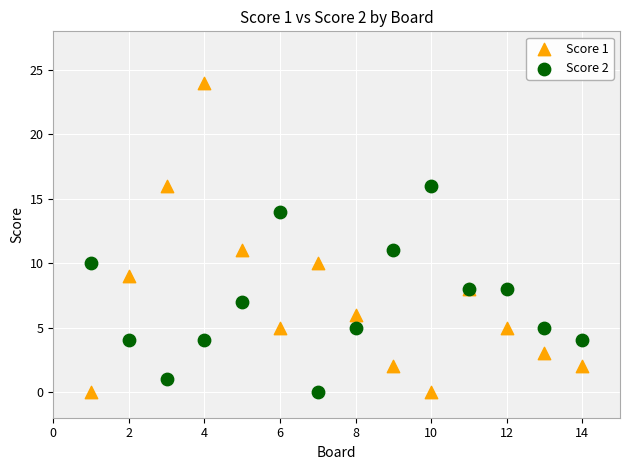

What are all the series names shown in the legend?

Score 1, Score 2